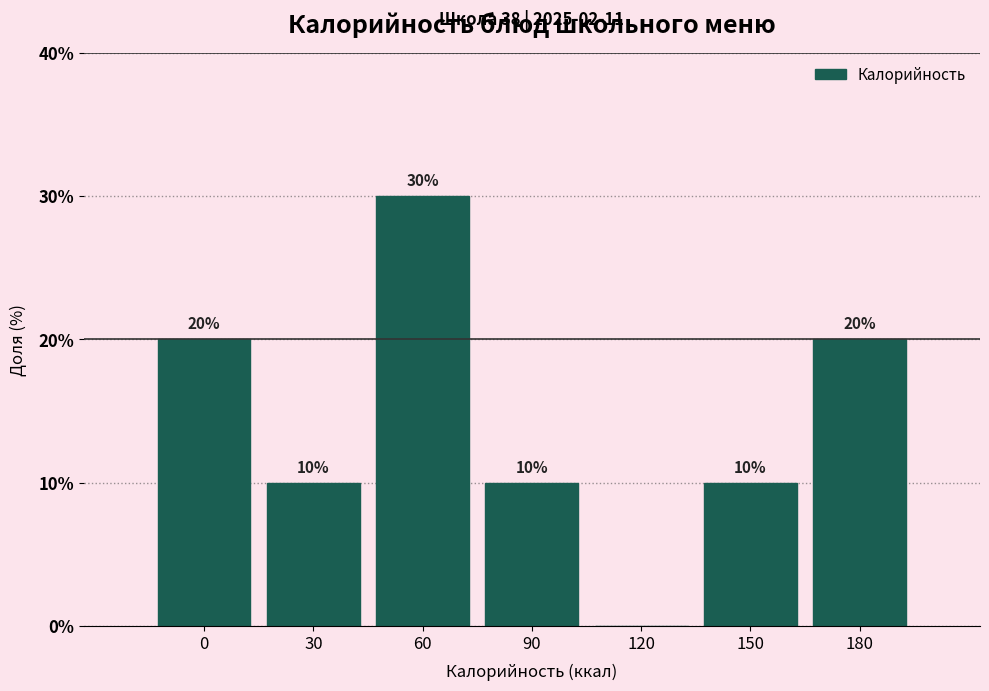

Reading left to right, list all the values displayed in this chart.

0=20	30=10	60=30	90=10	120=0	150=10	180=20